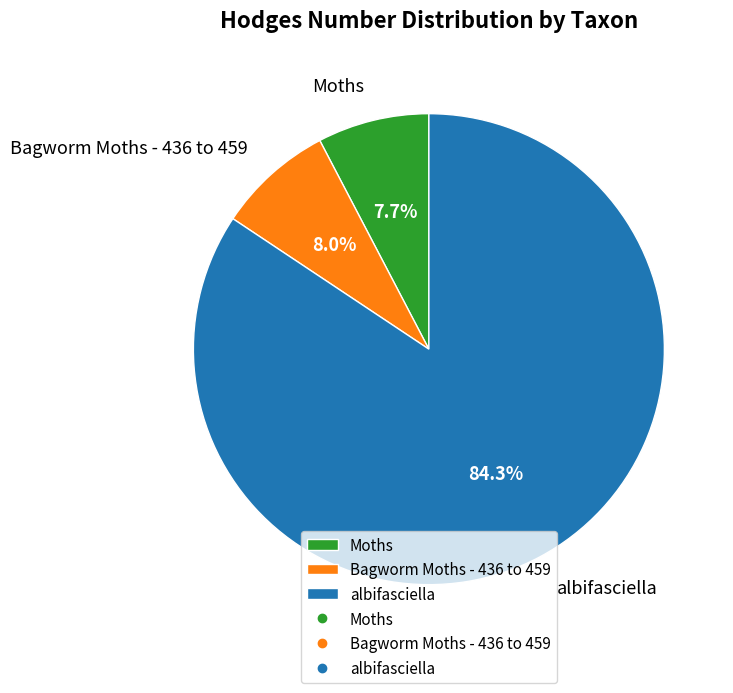

The albifasciella slice represents 84% of the pie. True or false?

True